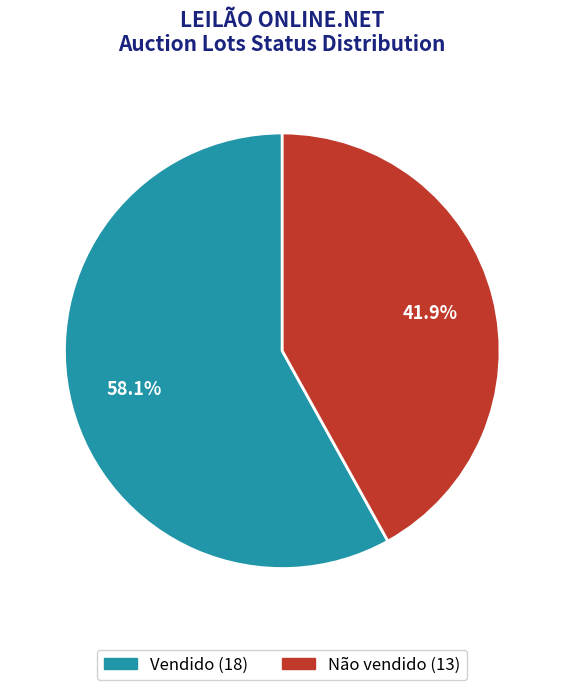

Which has a higher value, Vendido or Não vendido?

Vendido